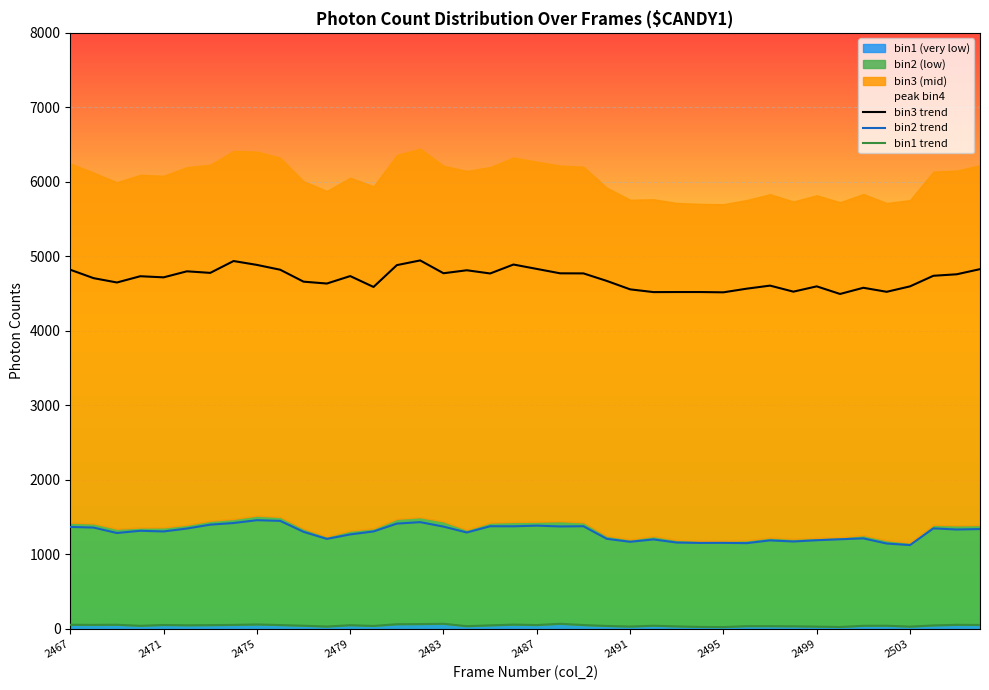

At which category is the sum across all series the highest?

15